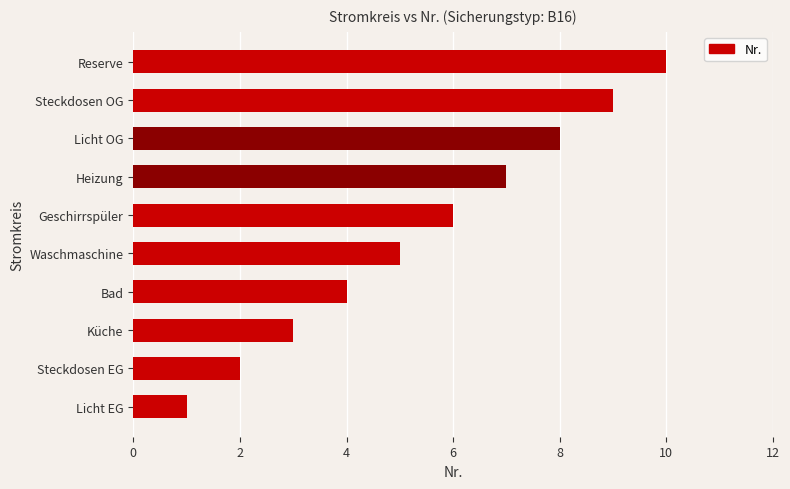

Which category has the highest value across all series?

Reserve